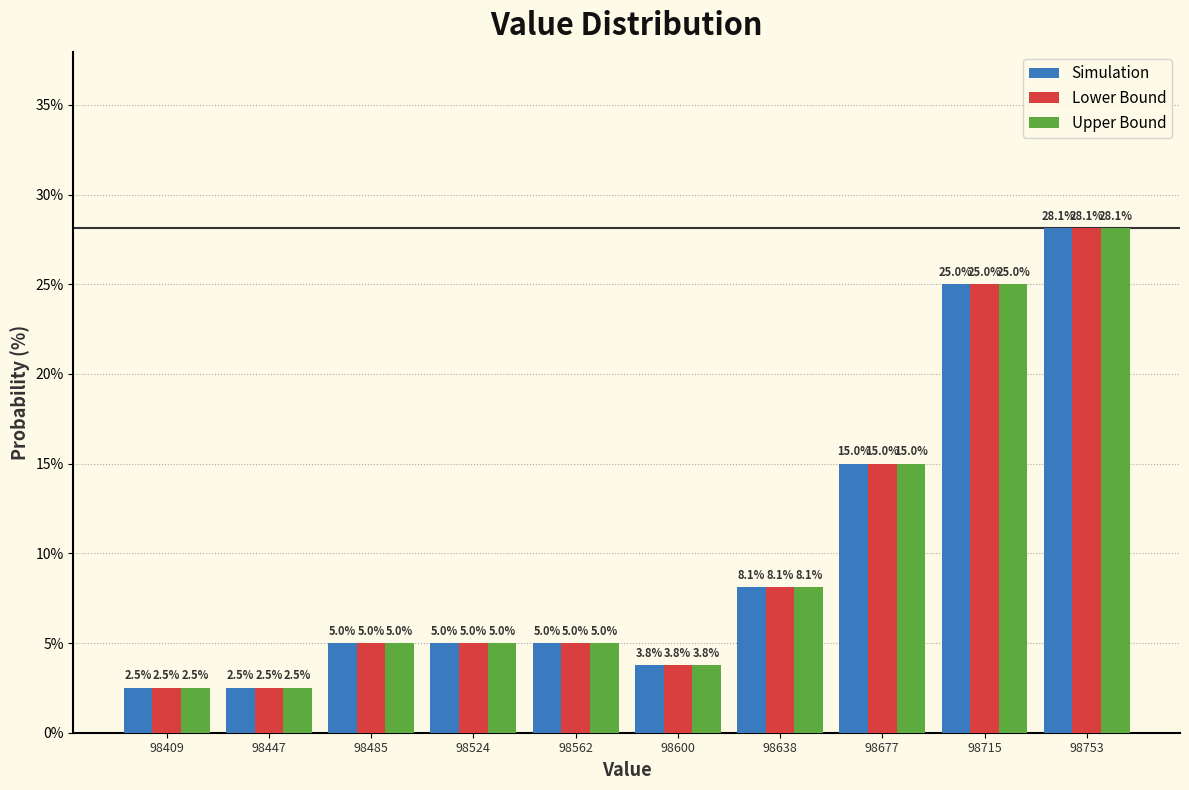

In the Upper Bound series, which range on the x-axis has the tallest bar?

98735 to 98775